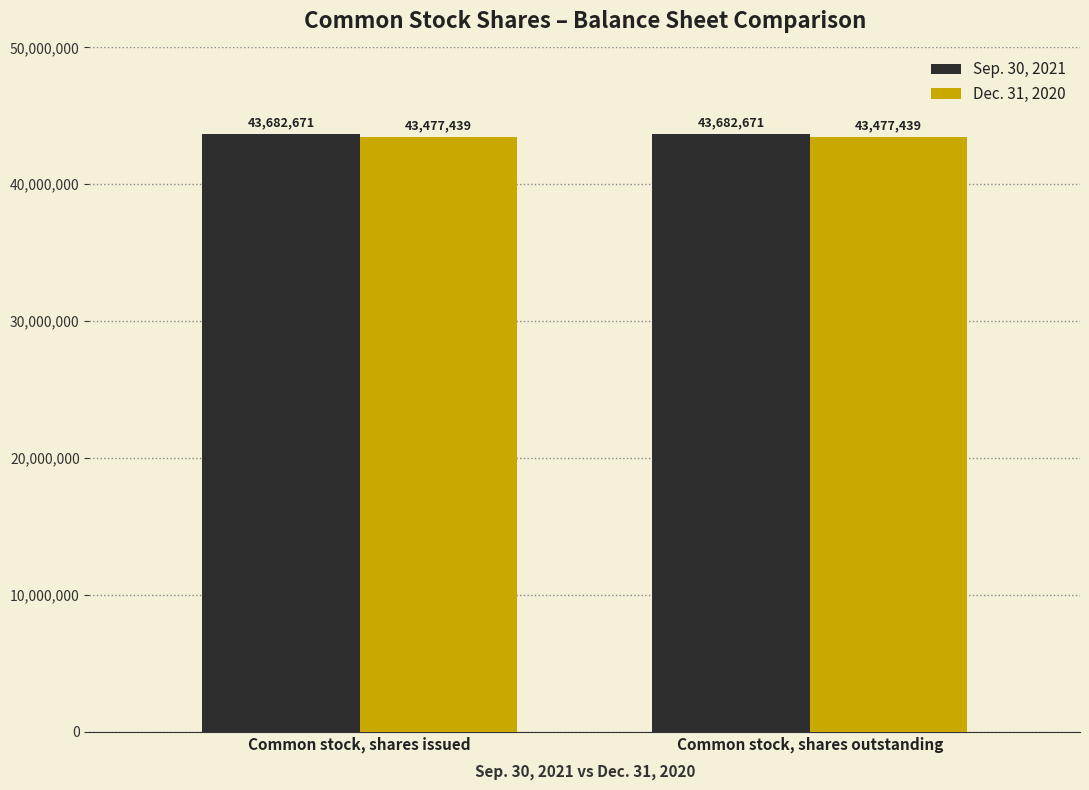

True or false: Dec. 31, 2020 has a value of 11254972 at Common stock, shares outstanding.

False